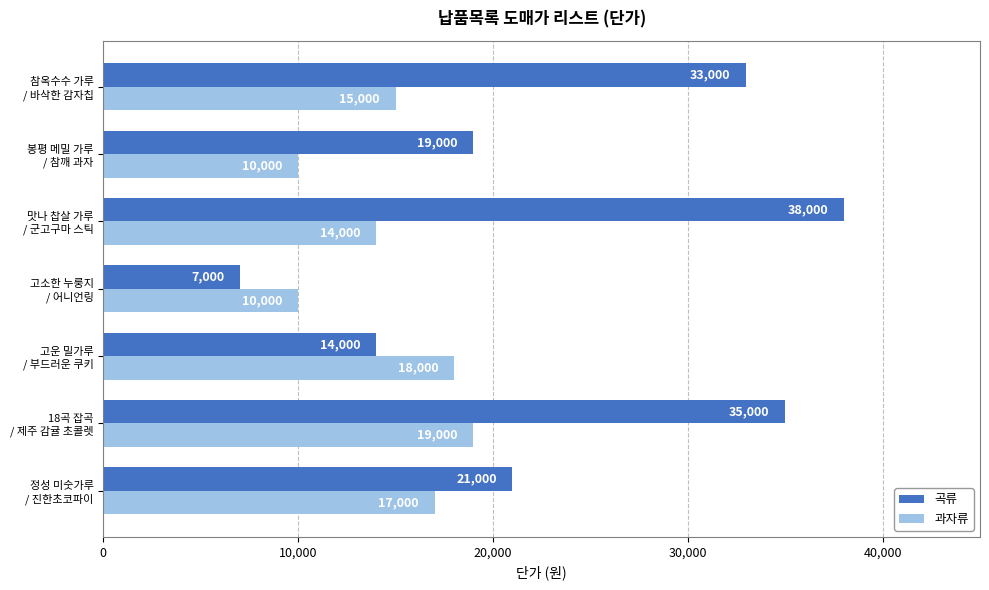

How many data points does each series have?

7